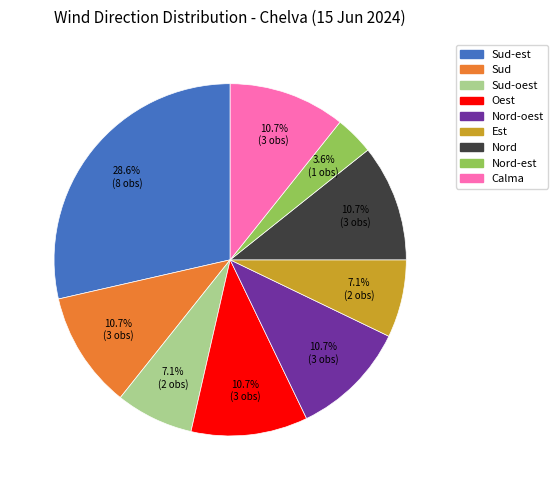

What is the ratio of the value at Sud-oest to the value at Calma?

0.7